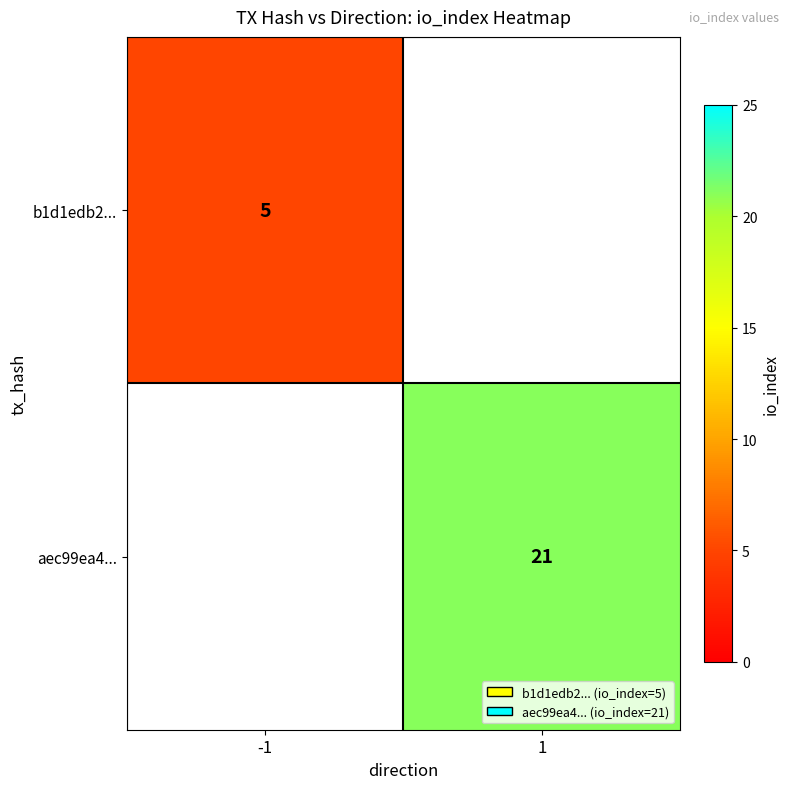

At which category does the chart reach its peak across all series?

1